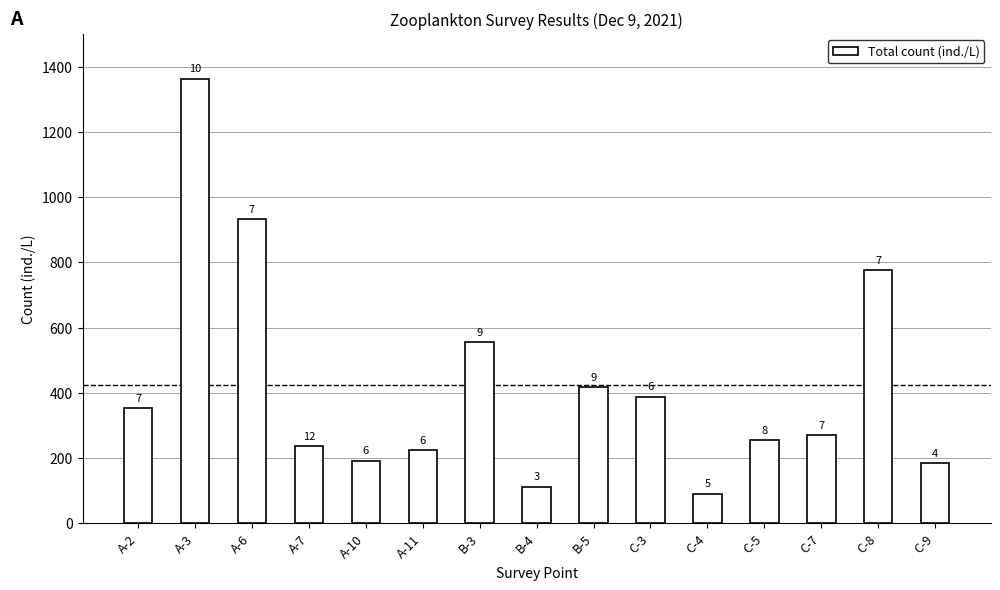

Does the chart contain any negative values?

No